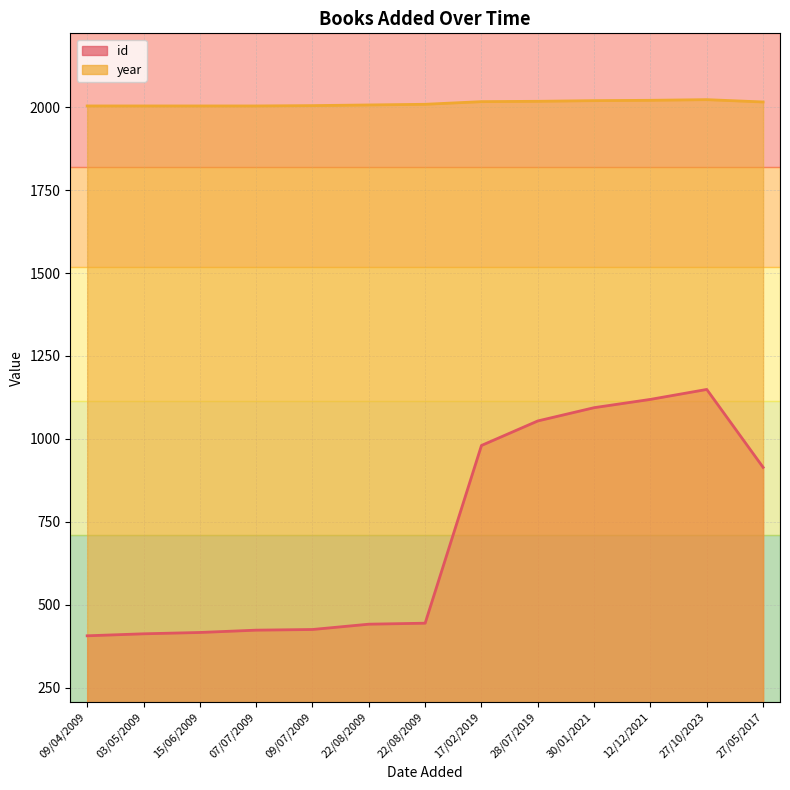

Is it true that year equals 3439 at 27/05/2017?

False